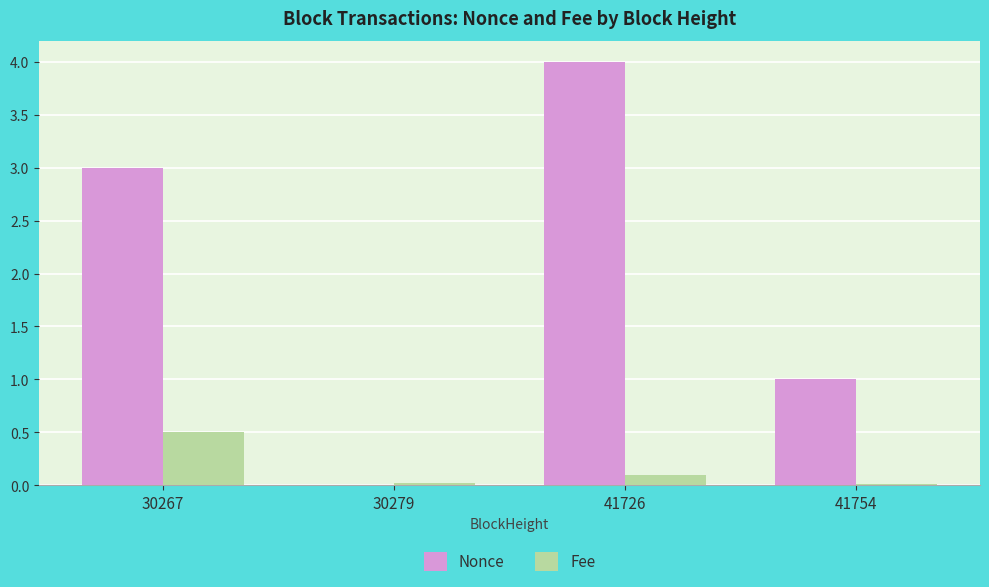

What is the total value across all series at 30267?

3.5